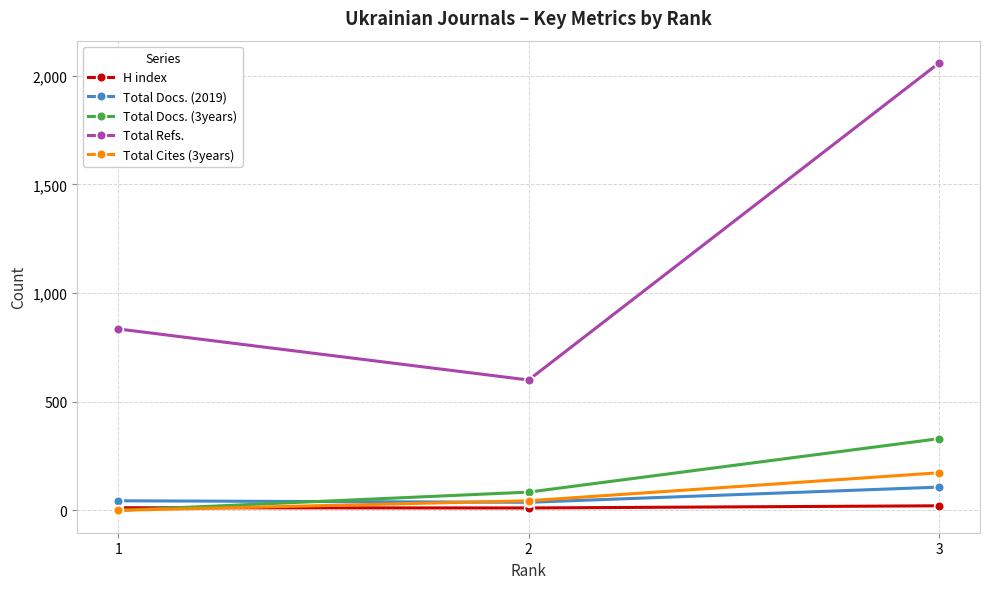

What is the difference between the highest and lowest values at 3?

2038